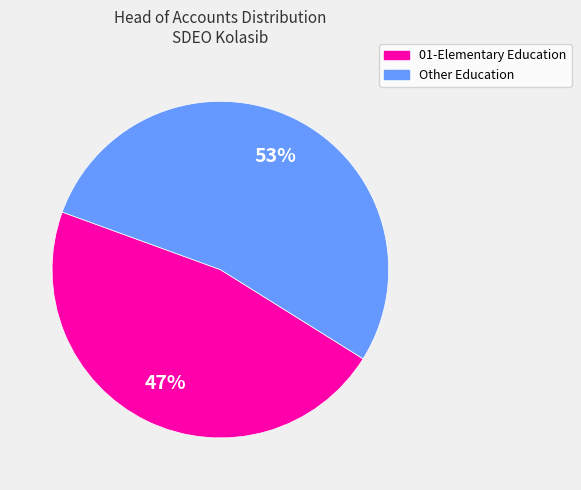

Approximately how many times larger is the value at 01-Elementary Education compared to Other Education?

0.9